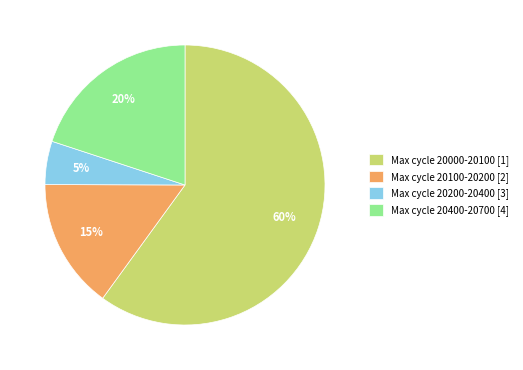

Between Max cycle 20000-20100 [1] and Max cycle 20400-20700 [4], which is larger?

Max cycle 20000-20100 [1]